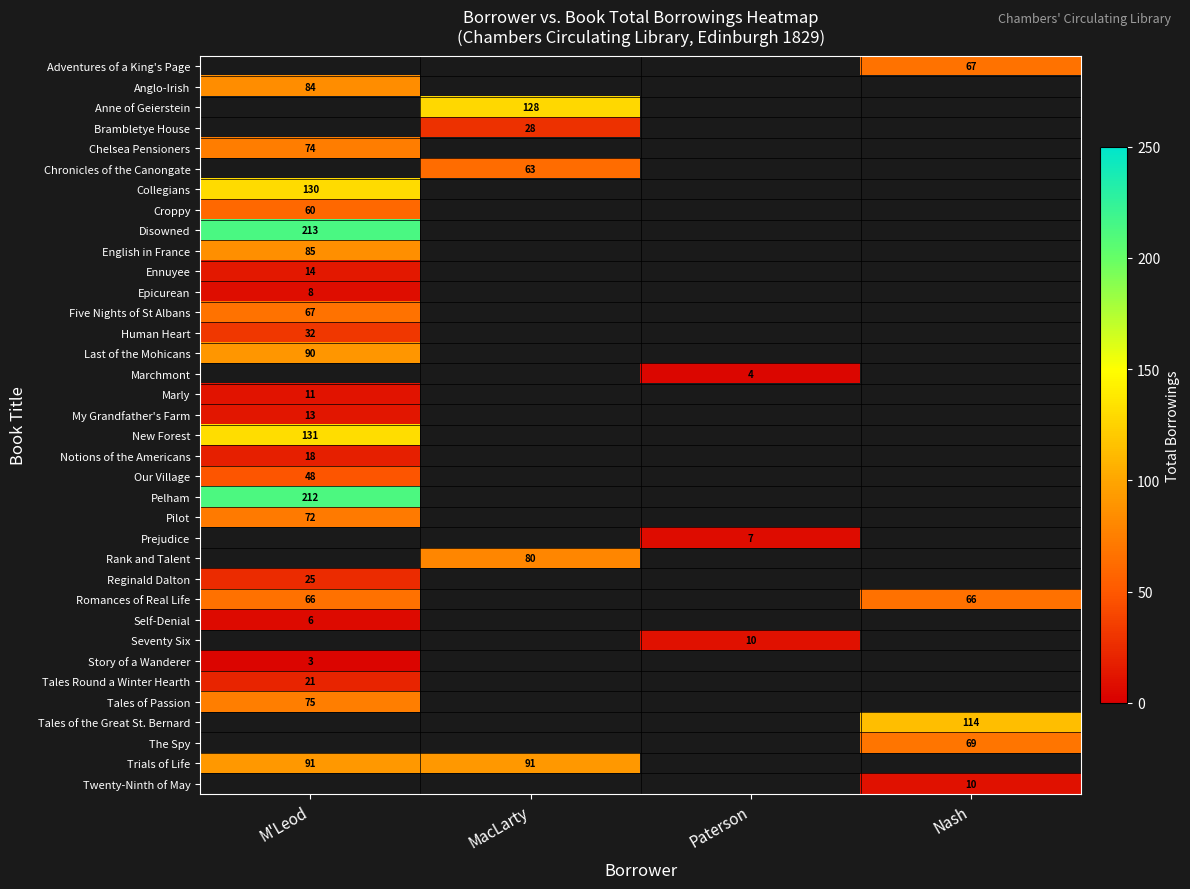

How many categories are shown in the chart?

4